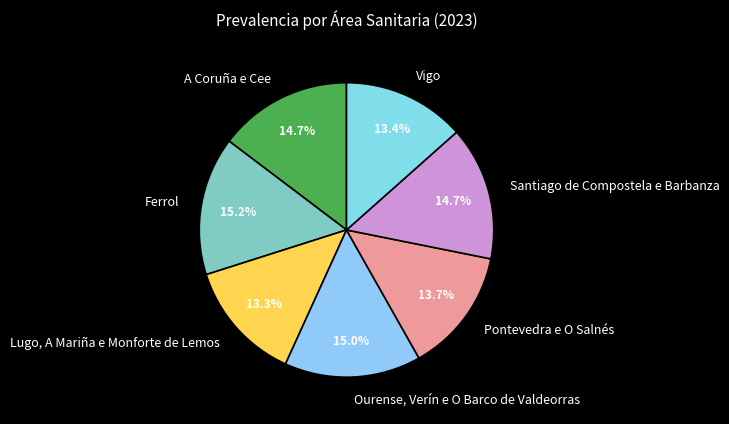

Between A Coruña e Cee and Lugo, A Mariña e Monforte de Lemos, which is larger?

A Coruña e Cee